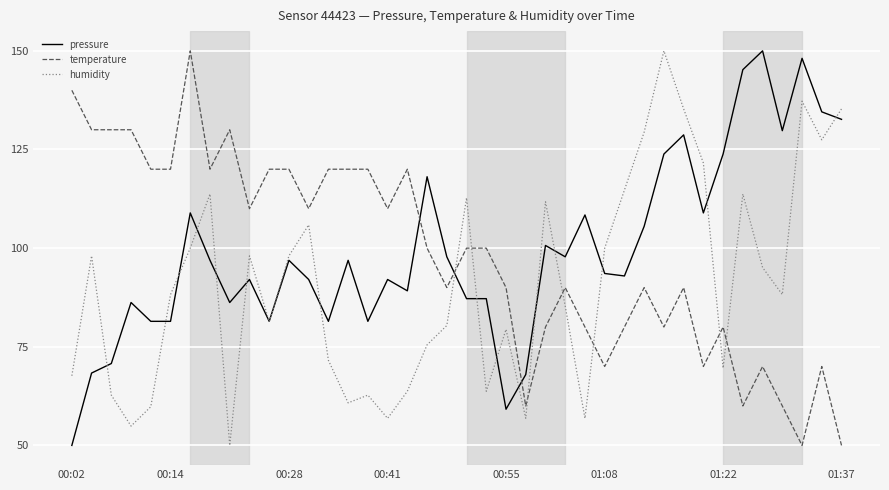

How many distinct data groups are displayed?

3